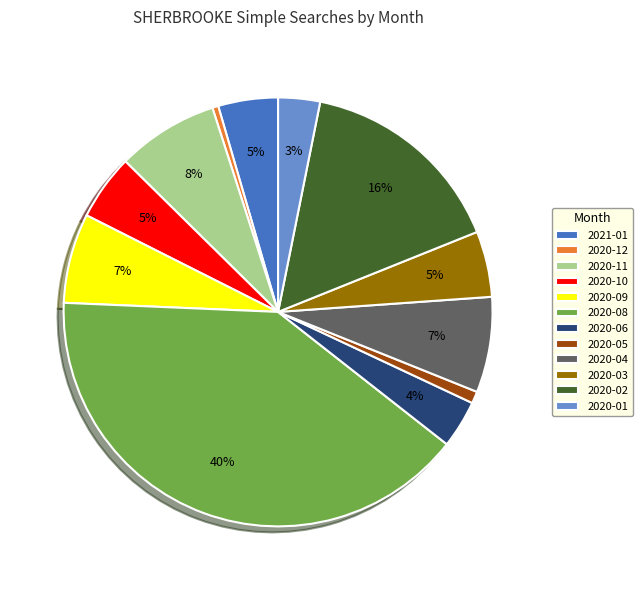

The 2020-04 slice represents 20% of the pie. True or false?

False